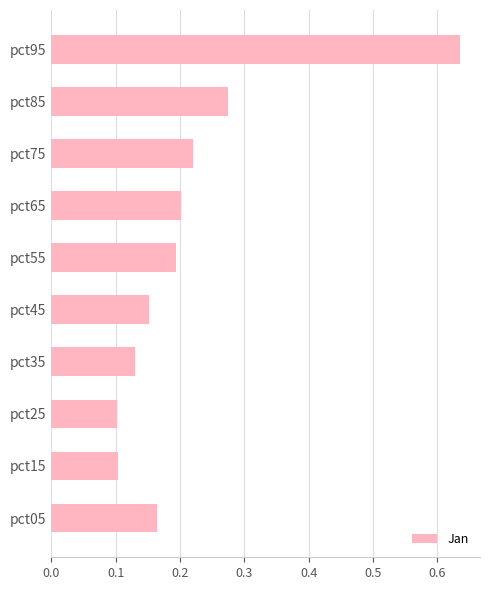

Count the values in the range 0 to 1.

10